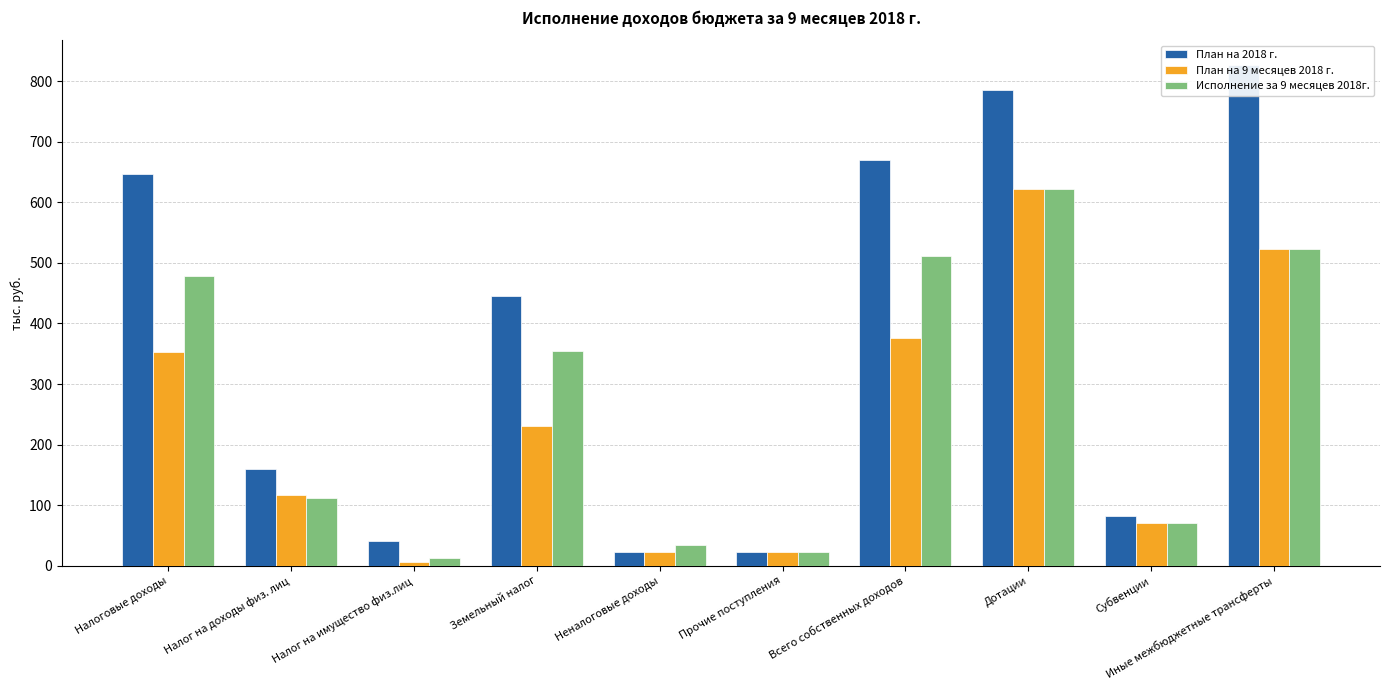

Which category has the lowest value across all series?

Налог на имущество физ.лиц